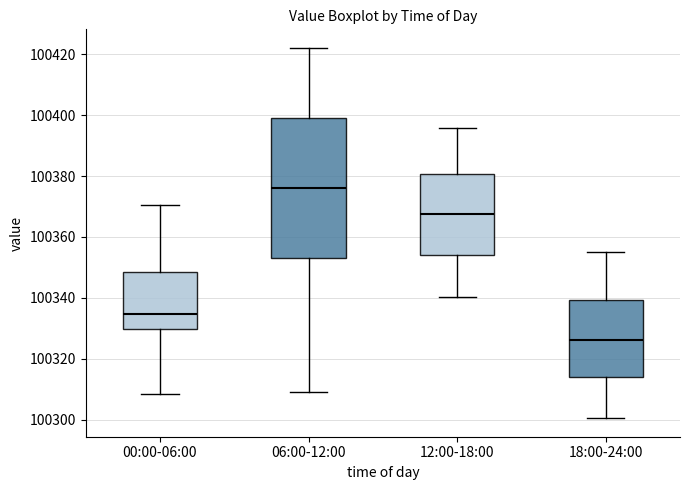

Comparing the boxes themselves (not the whiskers), which one is the tallest?

06:00-12:00